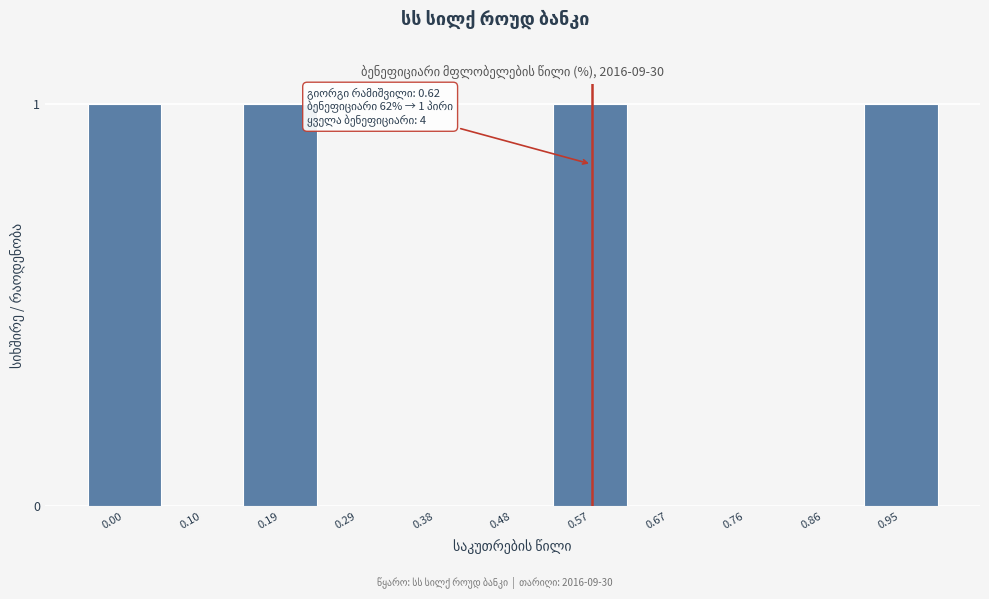

Reading right to left, what are all the values shown in this chart?

0.95=1	0.86=0	0.76=0	0.67=0	0.57=1	0.48=0	0.38=0	0.29=0	0.19=1	0.10=0	0.00=1